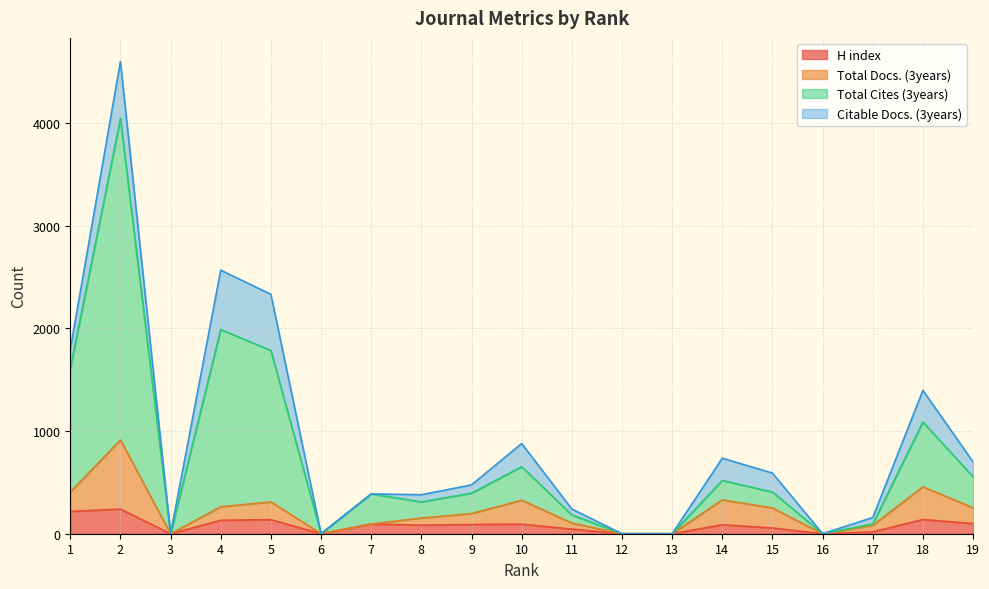

Which series changed the most between 10 and 12?

Total Cites (3years)